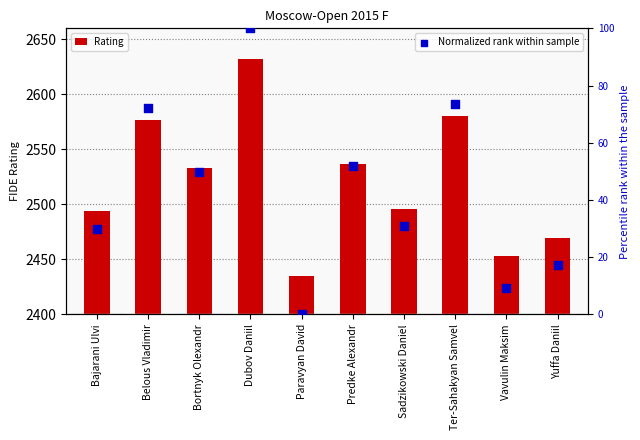

Is the value of Rating at Sadzikowski Daniel greater than the value of Normalized rank within sample at Vavulin Maksim?

Yes